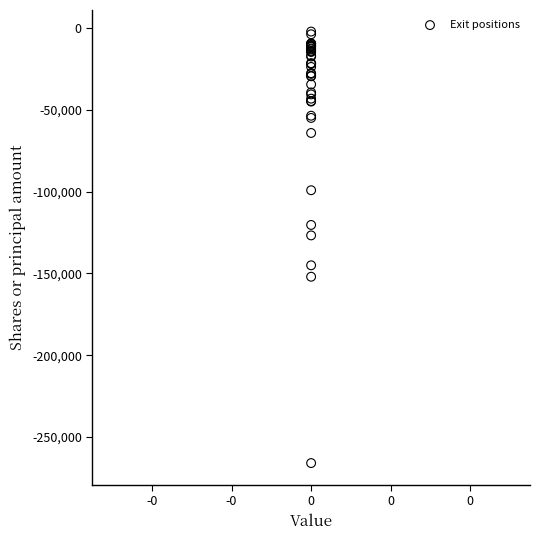

What Y value in the scatter plot is closest to -133993?

-126700